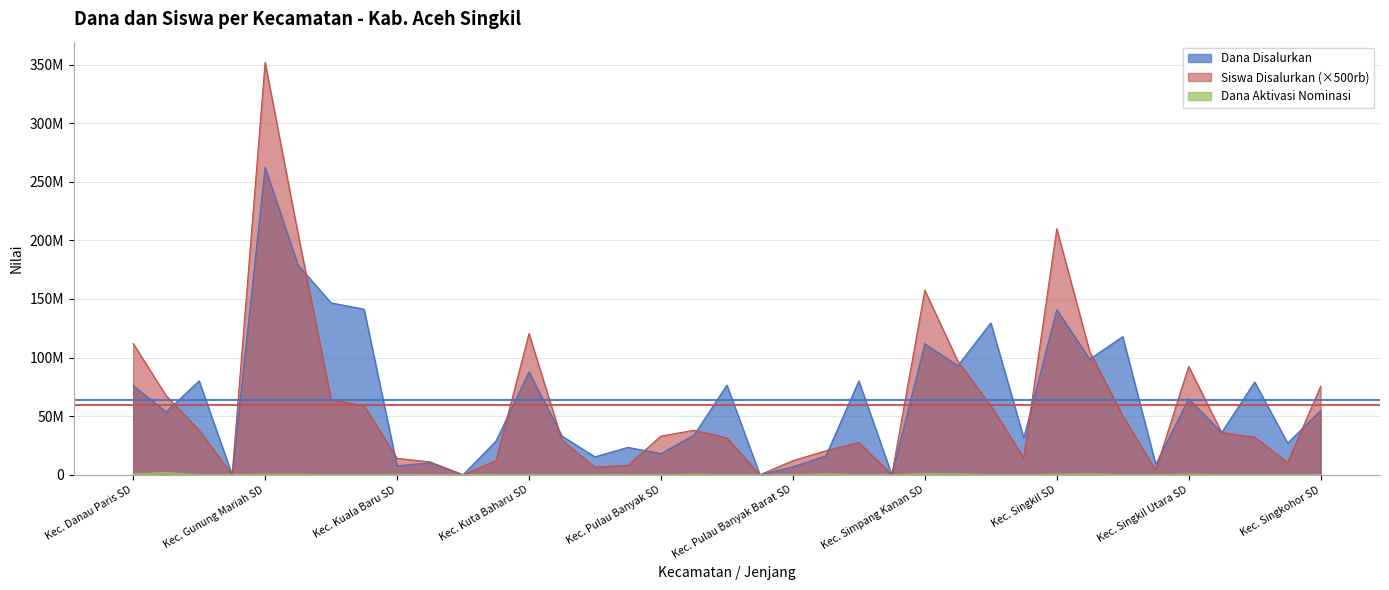

The value of Dana Aktivasi at Kec. Gunung Mariah SMK is 0. True or false?

True